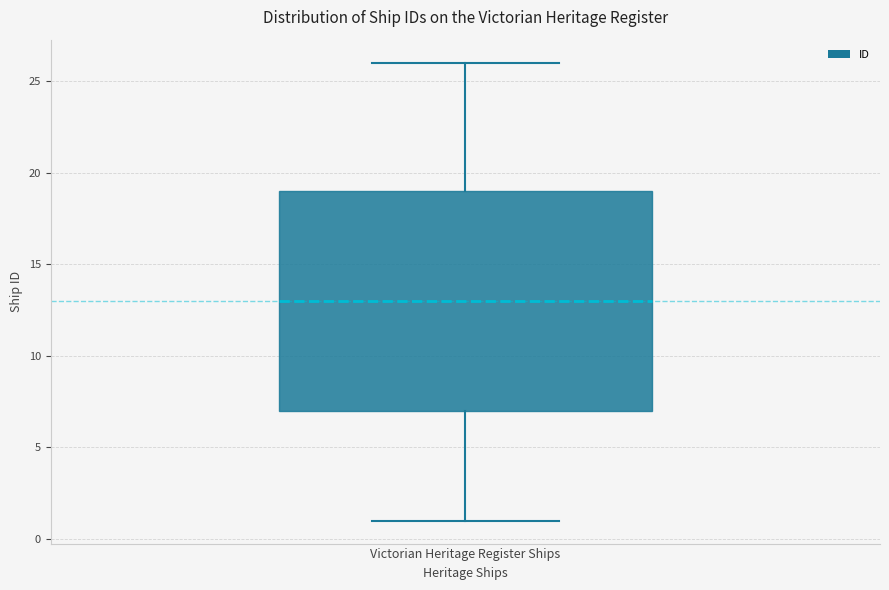

Read this box plot against the y-axis: the position of the median line, the range covered by the box, and the ends of both whiskers. The values are not printed on the chart, so give them approximately, as read against the axis.

median 13, box 7 to 19, whiskers 1 to 26